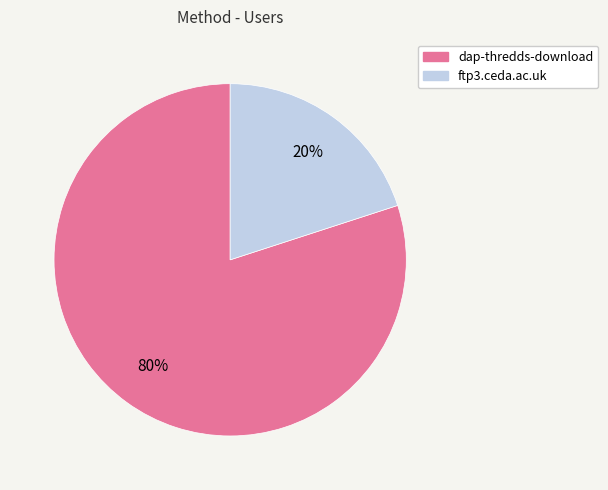

The ftp3.ceda.ac.uk slice represents 20% of the pie. True or false?

True